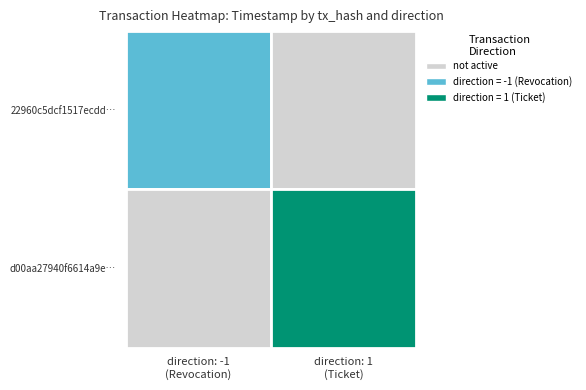

Reading right to left, extract all data points from this chart.

22960c5dcf1517ecdde640ddaa9ba4cdeb6f5e2: 1=0	-1=1619119943
d00aa27940f6614a9efed745d69024f25608f8b: 1=1619097953	-1=0